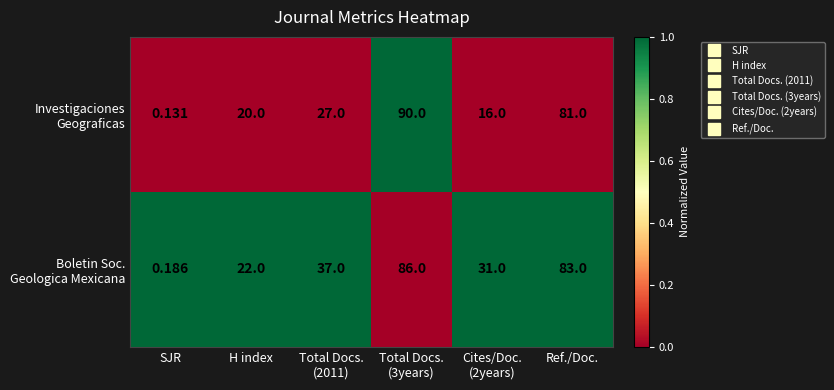

What is the total value across all series at H index?

42.0